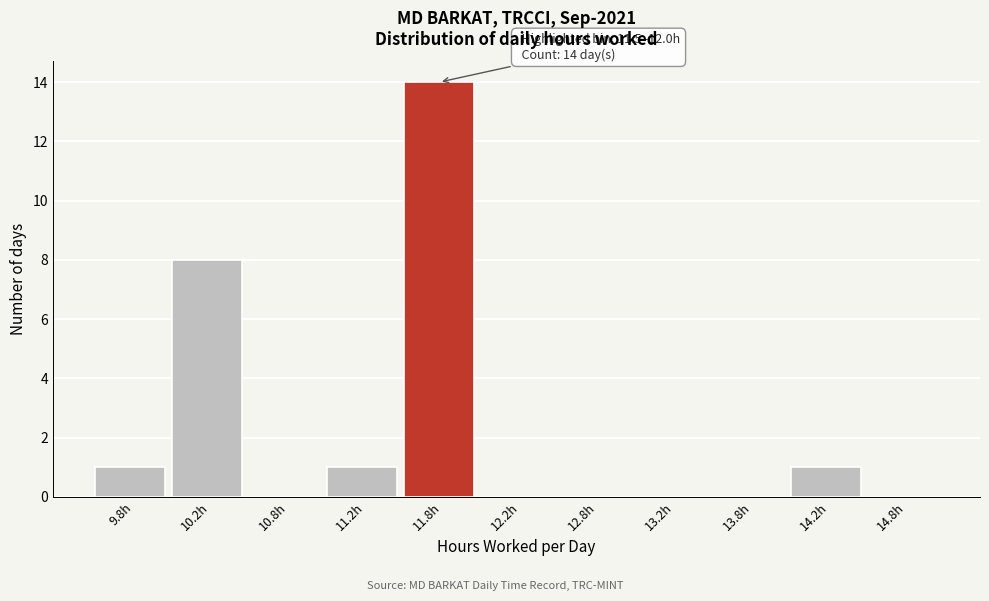

Over which range of the x-axis is the bar tallest?

11.5 to 12.0